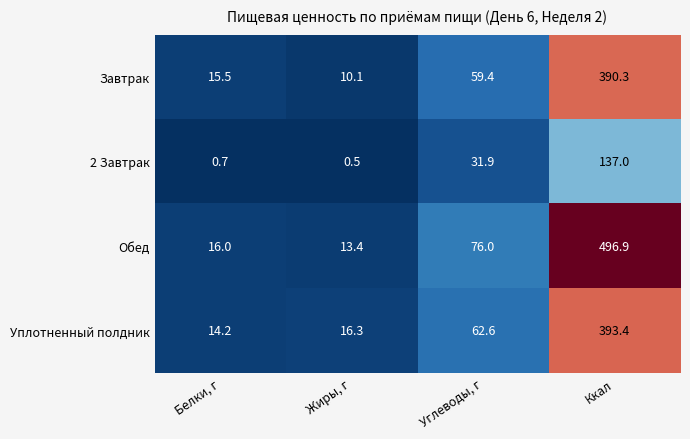

Which series has the largest total across all categories?

Обед